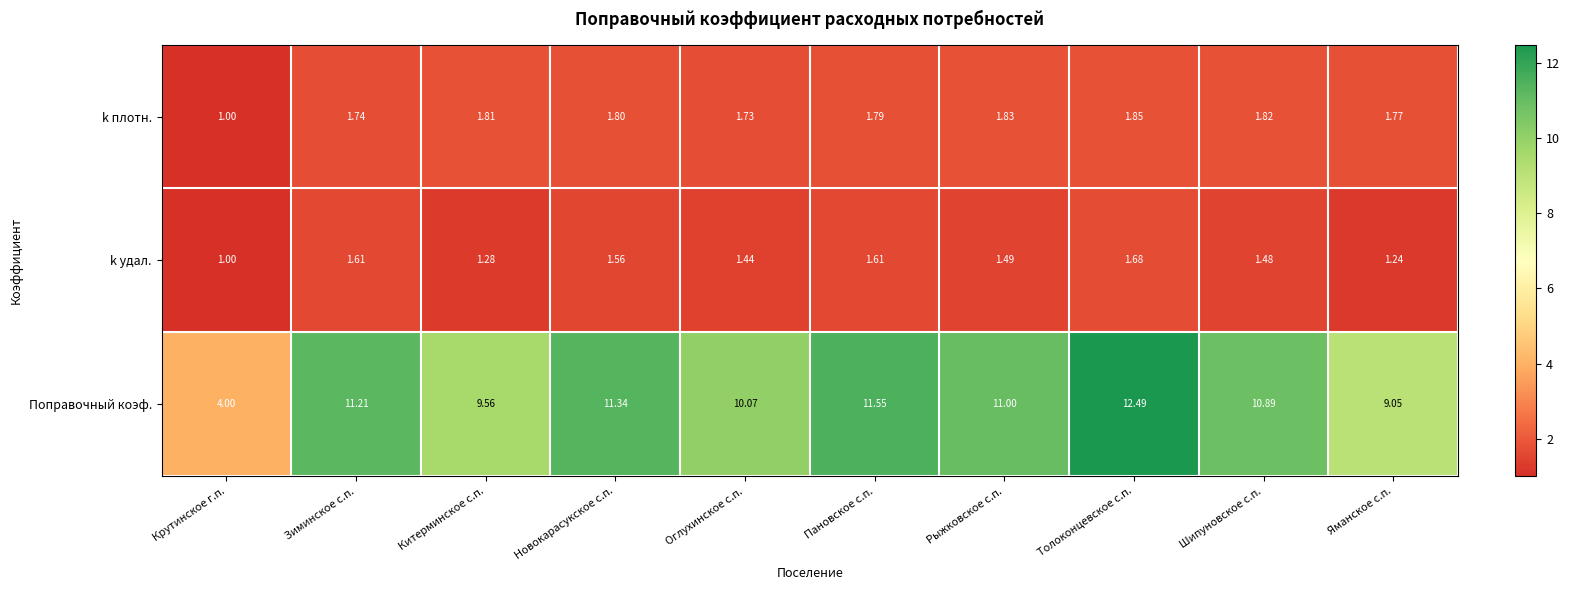

At which label does Поправочный коэф. first exceed 11?

Зиминское с.п.